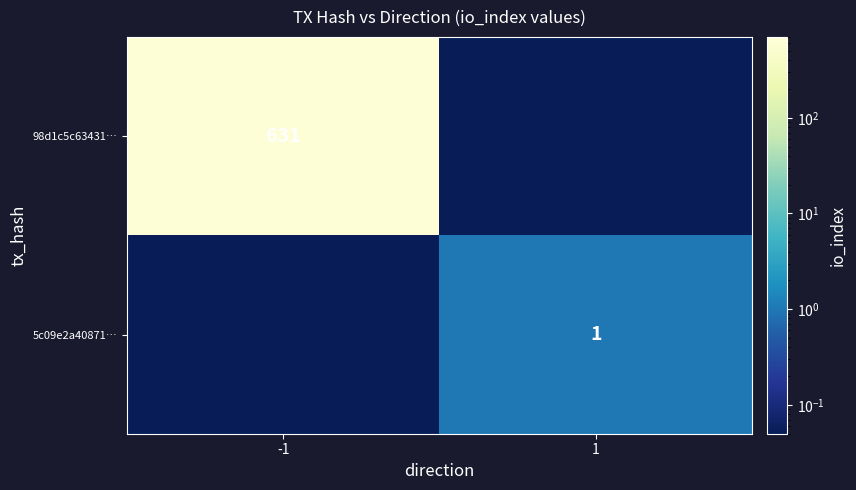

Rank the series by their average value, from lowest to highest.

5c09e2a40871…, 98d1c5c63431…